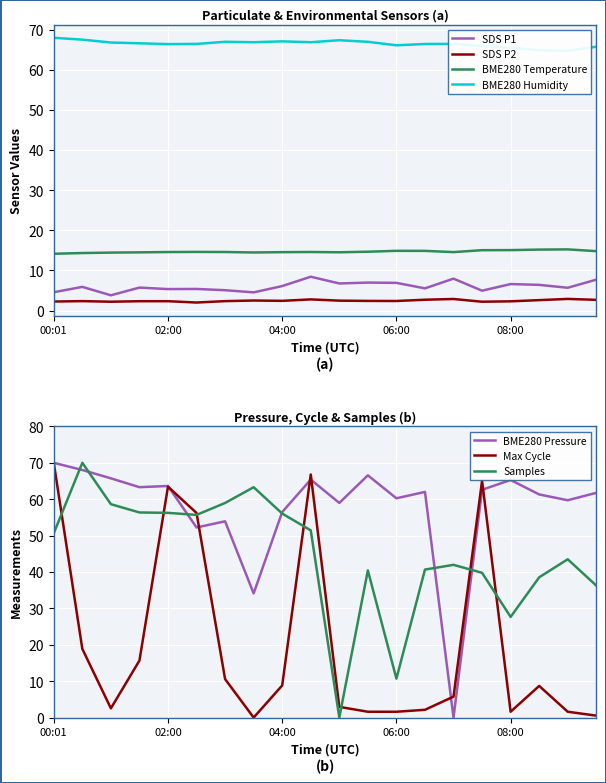

What is the sum of the SDS_P2 values at 07:30 and 09:30?

4.9